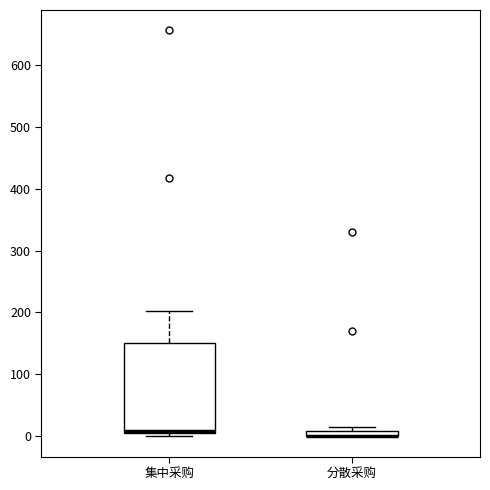

Where is the lower edge of the box for 集中采购 on the y-axis? The values are not printed on the chart, so give them approximately, as read against the axis.

0